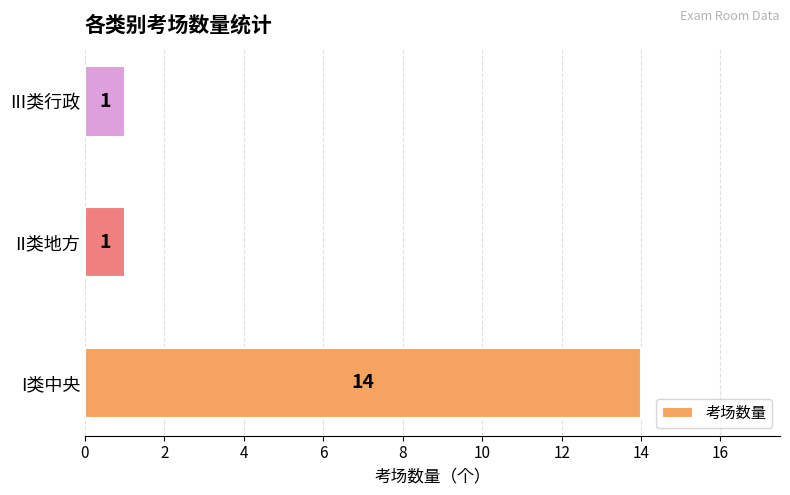

What is the maximum value shown in the chart?

14